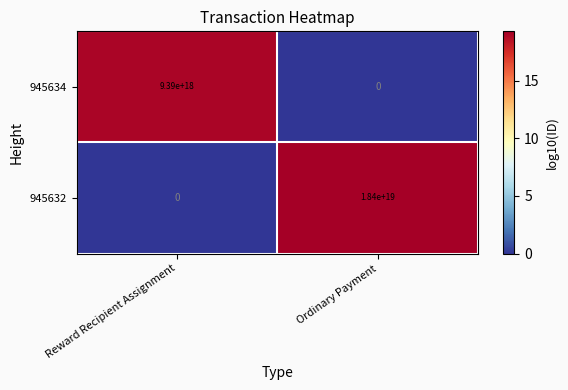

Count the number of categories in the chart.

2